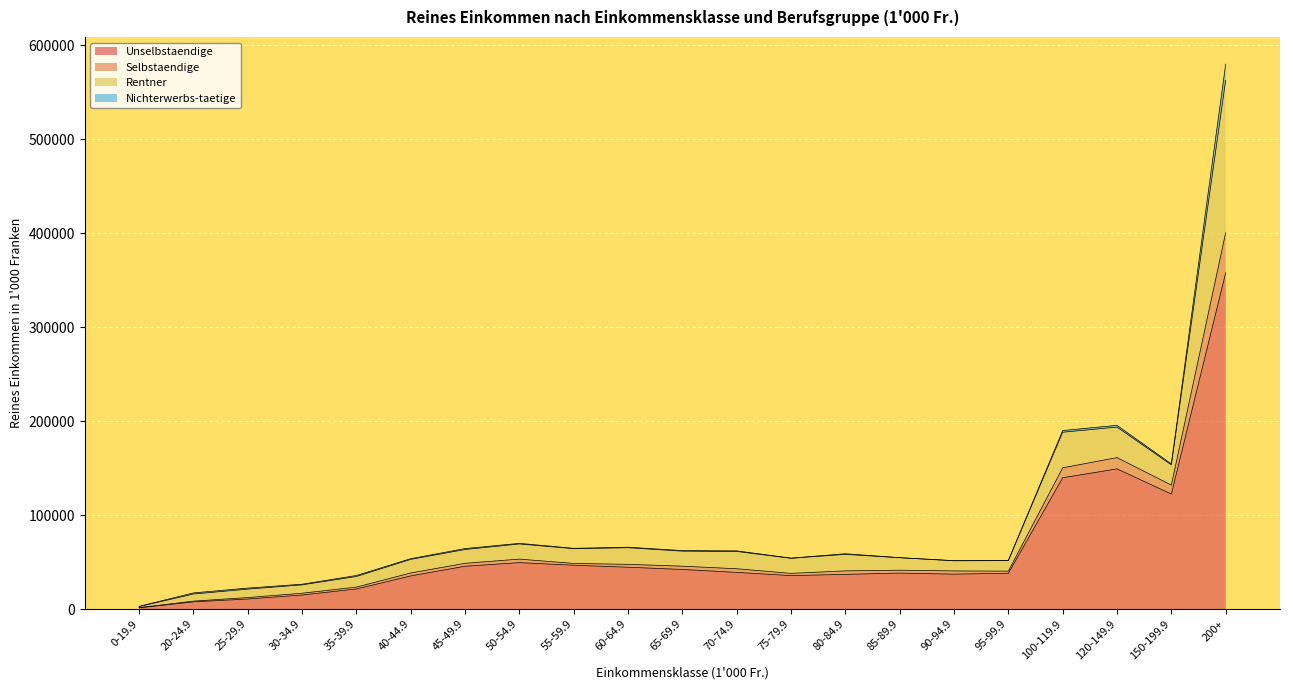

What is the maximum value for Unselbstaendige?

358011.3